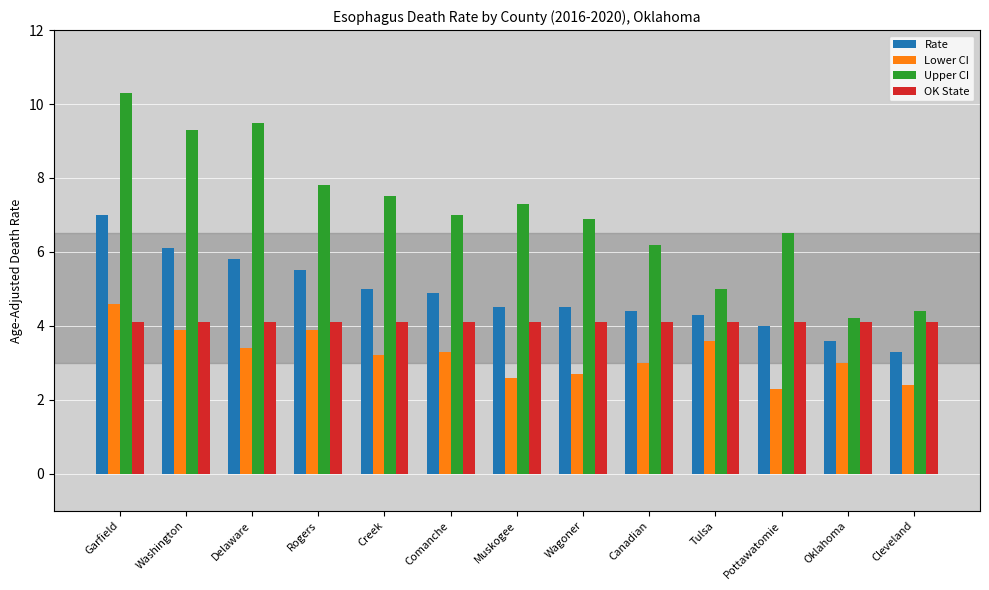

The value of OK State at Tulsa is 5.9. True or false?

False